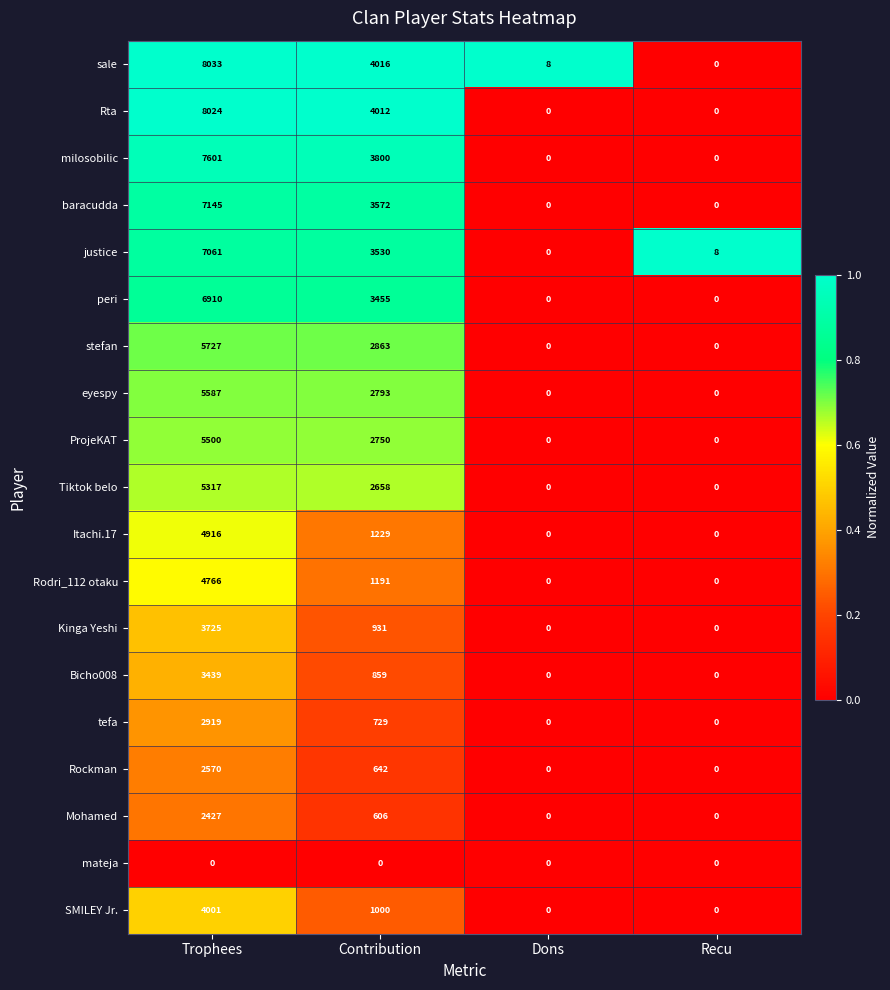

At which label is Rodri_112 otaku closest to 2383?

Contribution